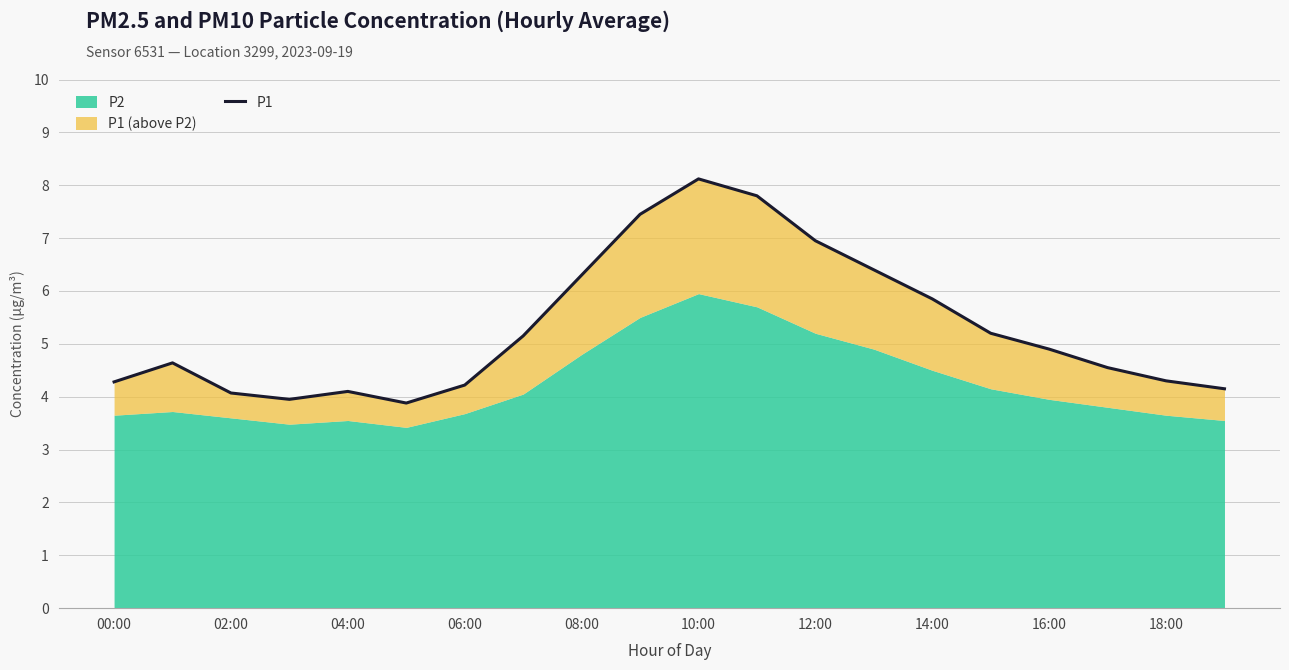

What is the maximum value shown in the chart?

8.1